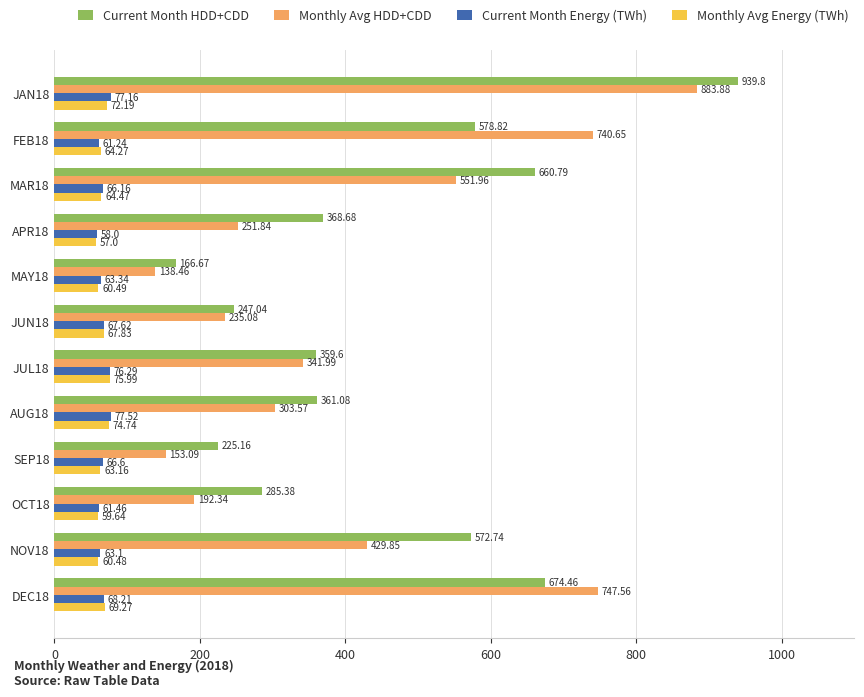

At how many categories does at least one series exceed 188?

11